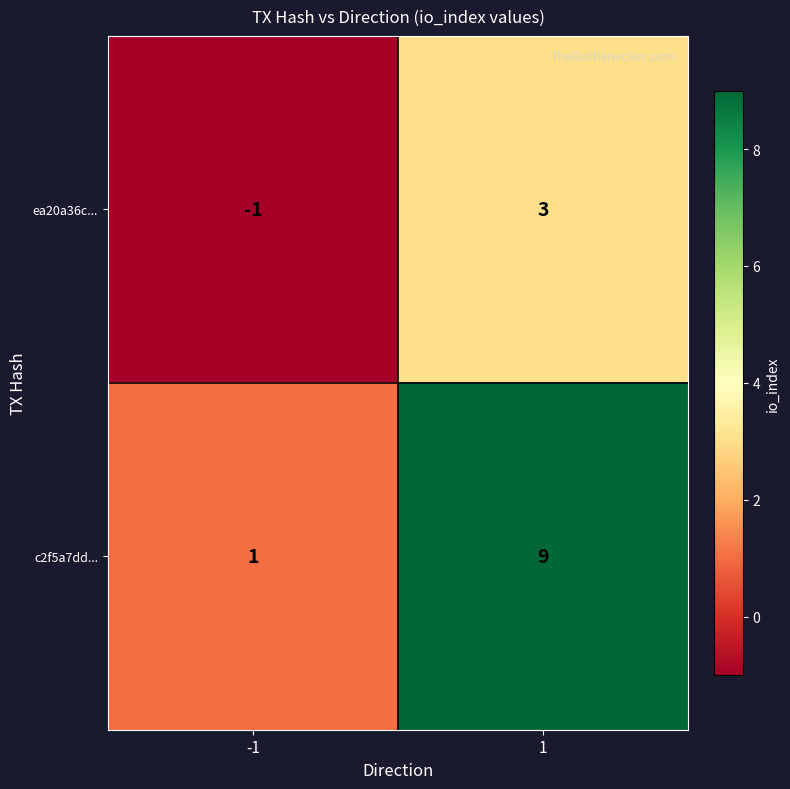

List the series in order of their peak value, highest first.

c2f5a7dd..., ea20a36c...